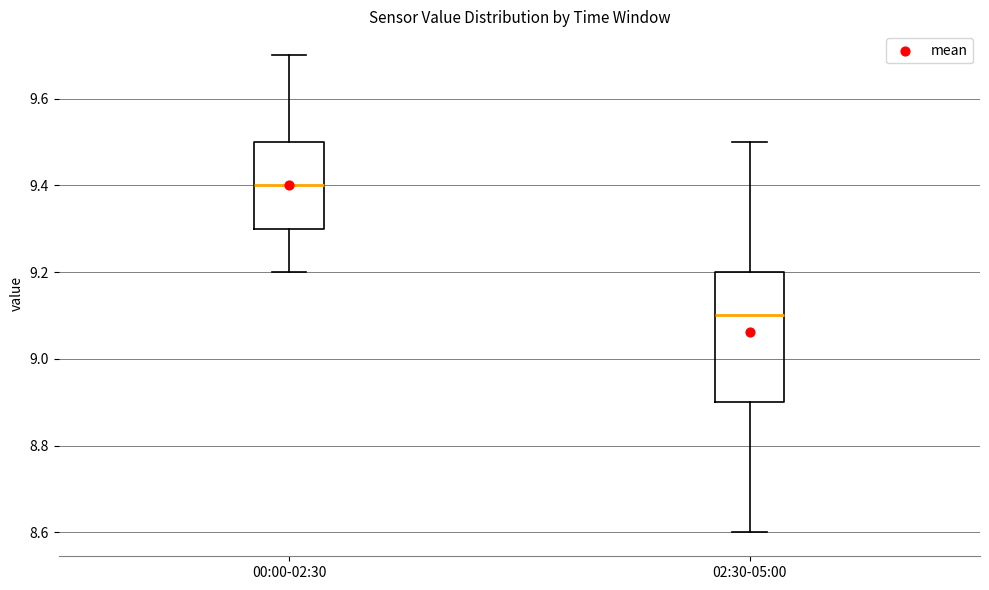

Reading left to right, read every box against the y-axis: the position of its median line, the range the box covers, and the ends of its whiskers. The values are not printed on the chart, so give them approximately, as read against the axis.

00:00-02:30: median 9.4, box 9.3 to 9.5, whiskers 9.2 to 9.7
02:30-05:00: median 9.1, box 8.9 to 9.2, whiskers 8.6 to 9.5